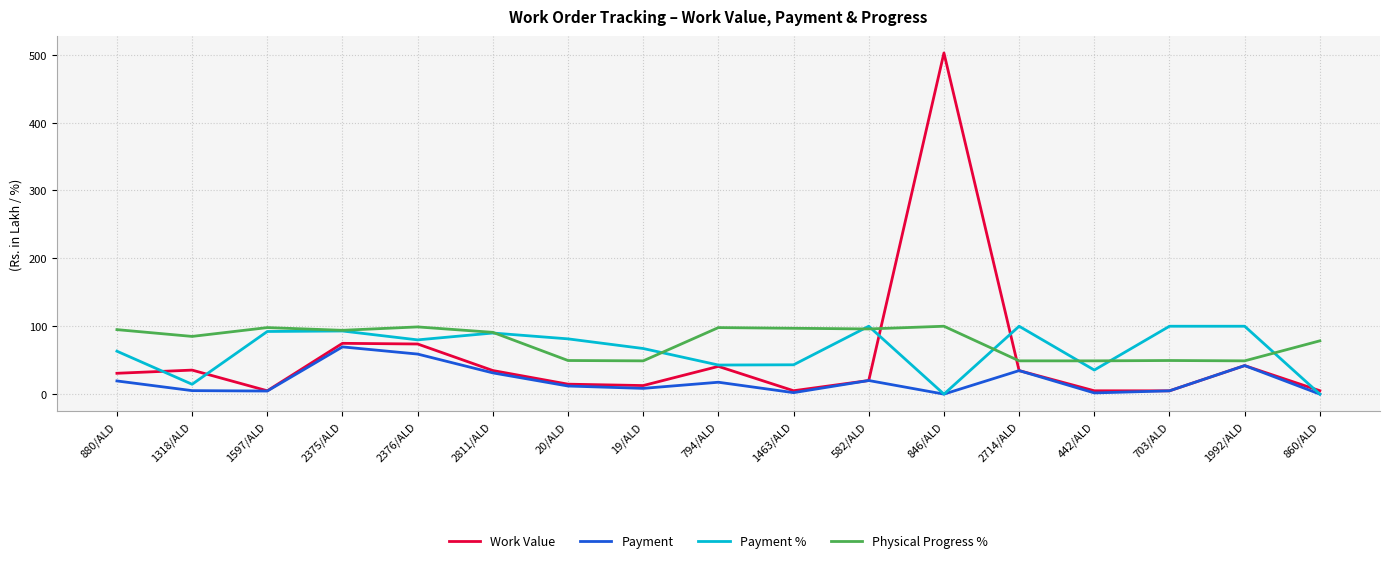

The value of Work Value at 880/ALD is 30.7. True or false?

True